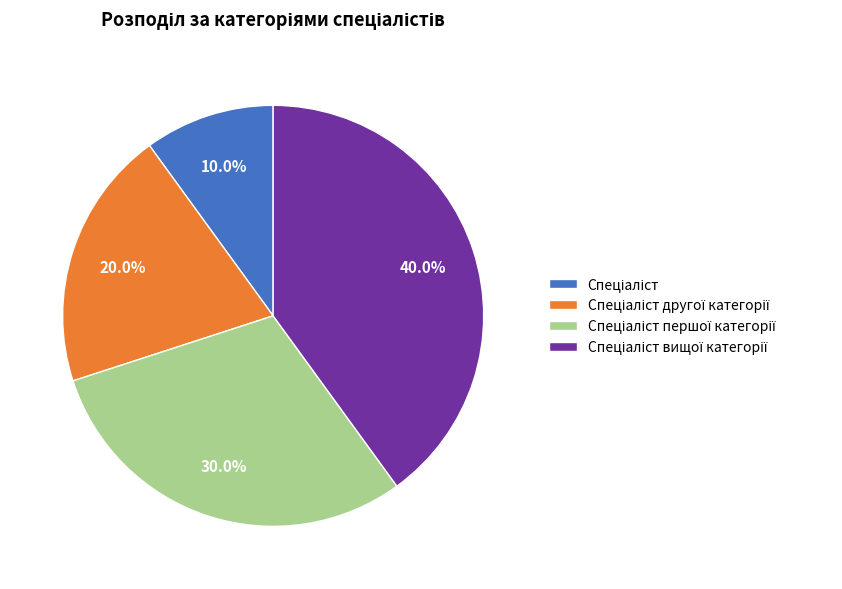

Does any single category account for the majority?

No